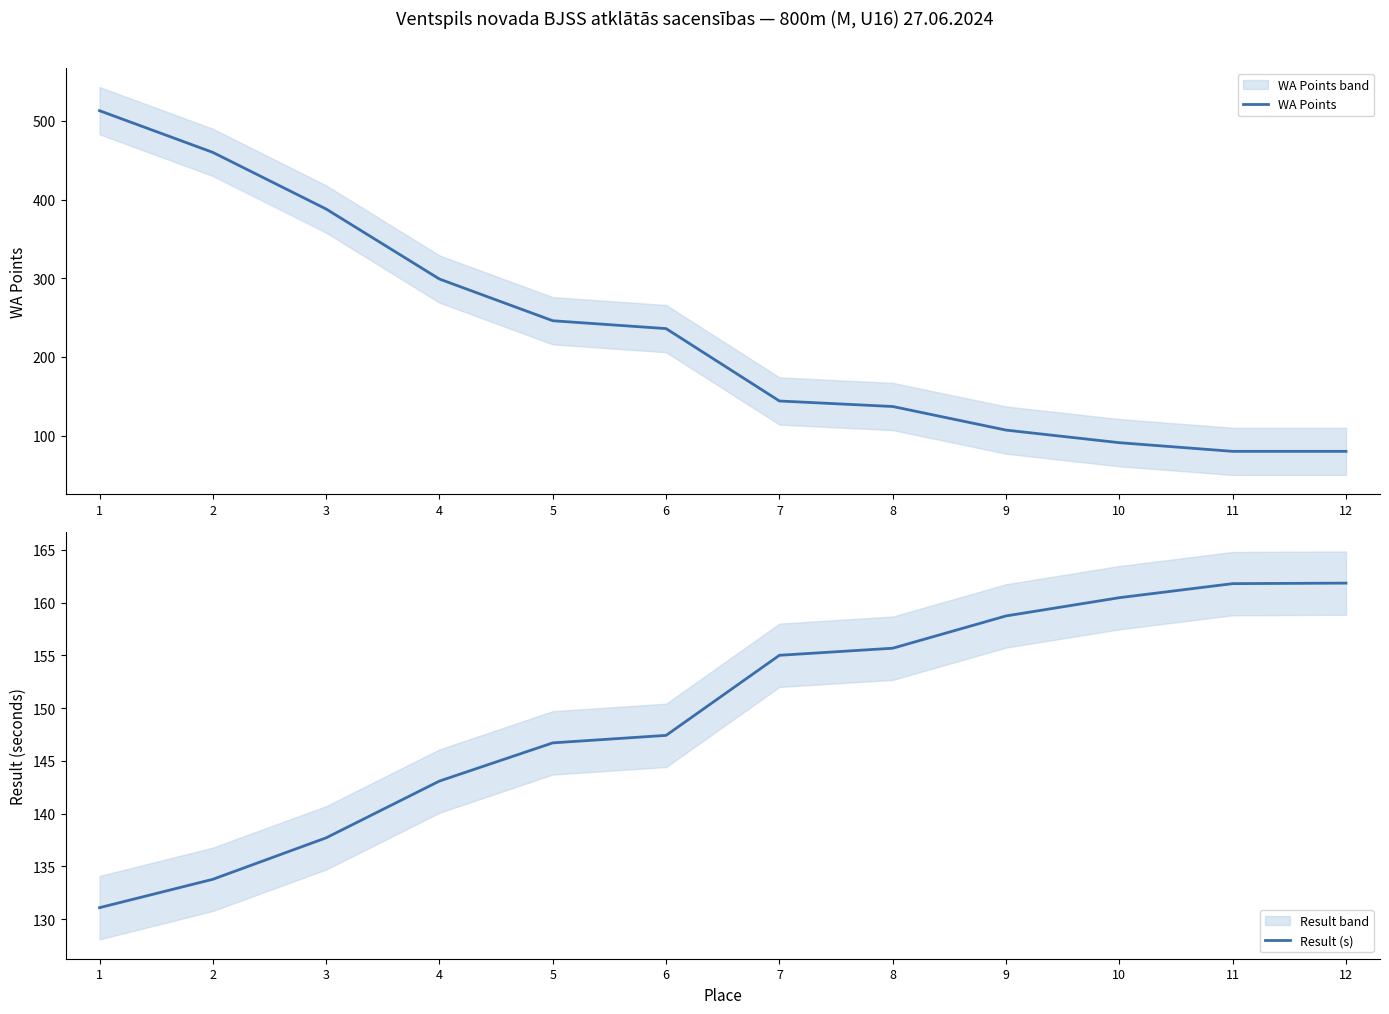

What is the total value across all series at 2?

593.8